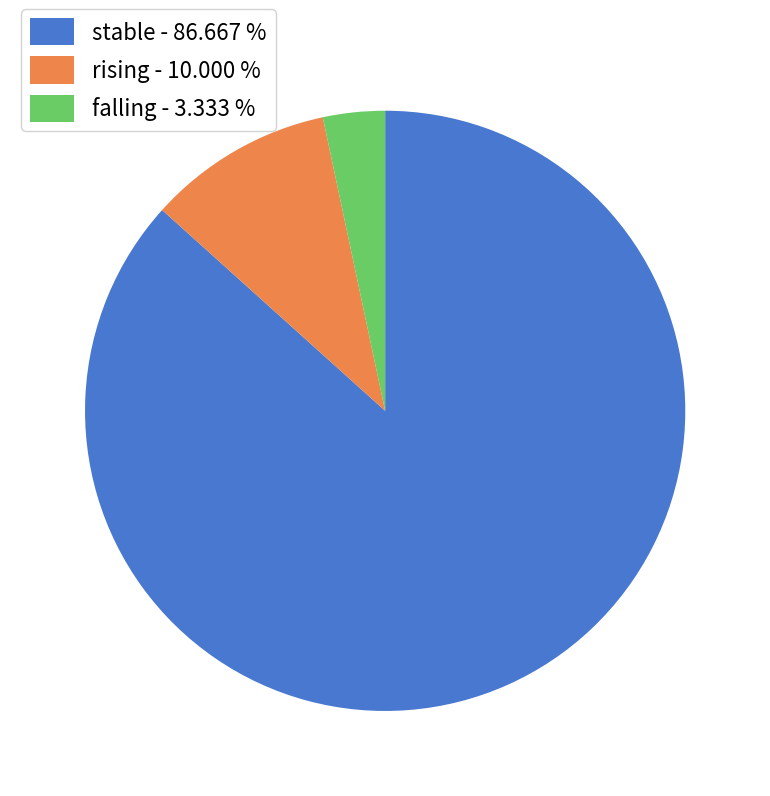

Does falling - 3.333 % account for over 50% of the chart?

No